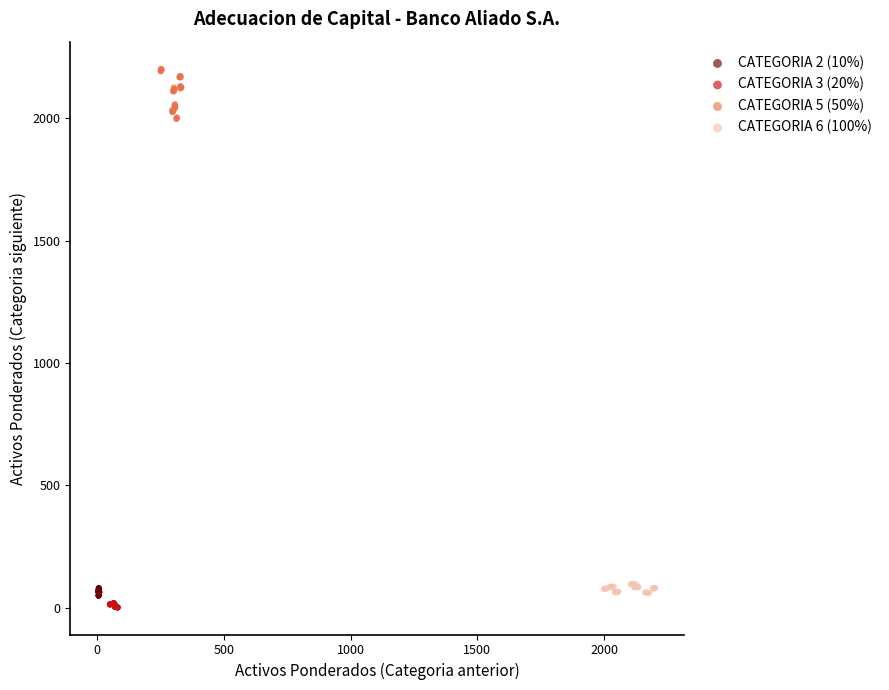

Which series reaches the maximum Y coordinate?

CATEGORIA 5 (50%)